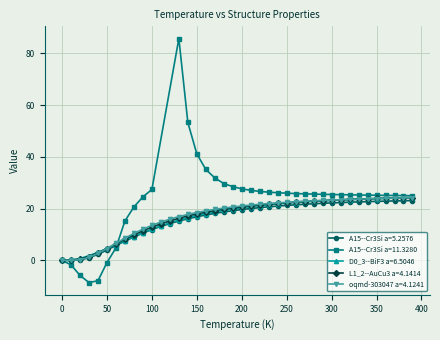

What is the maximum value for L1_2--AuCu3 a=4.1414?

24.3